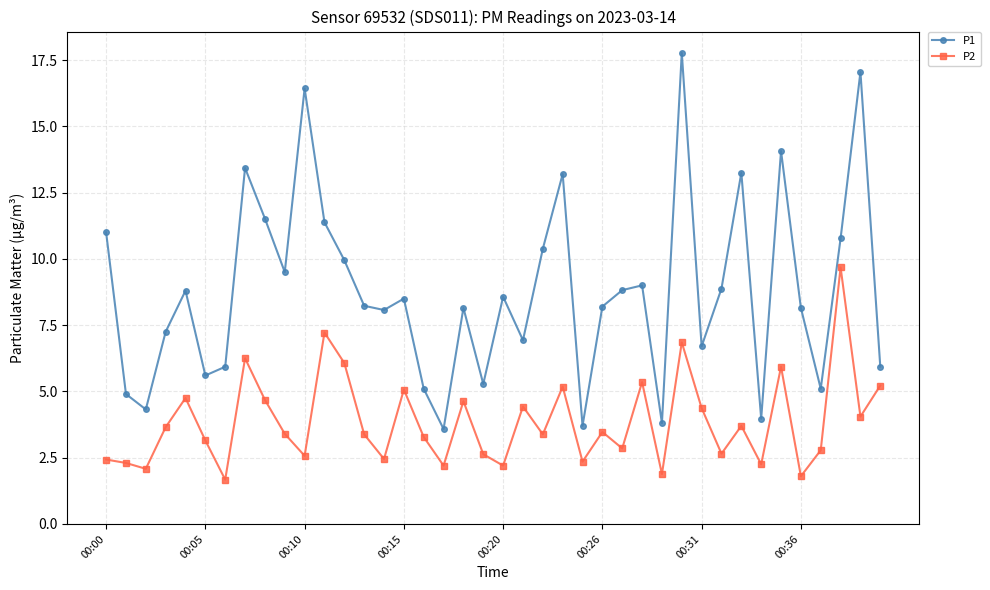

List the series in order of their overall mean, highest first.

P1, P2